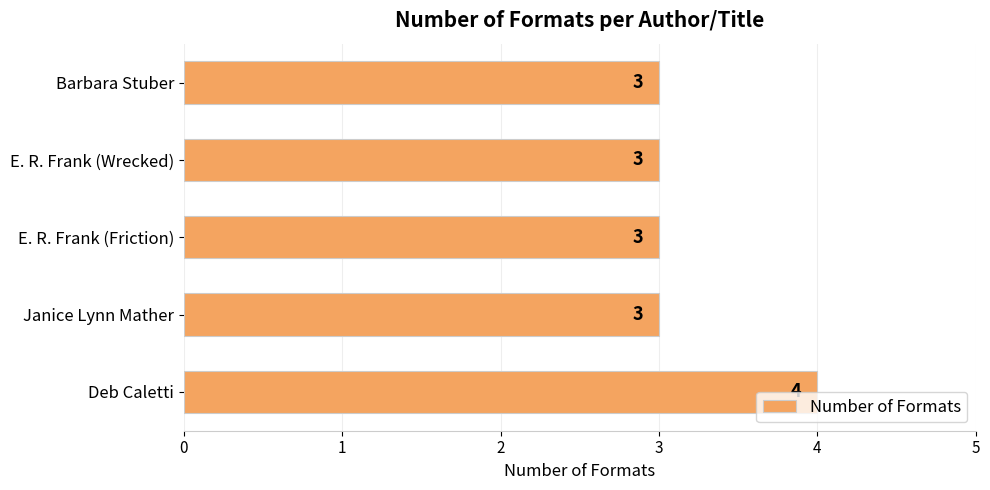

What is the sum of all values?

16